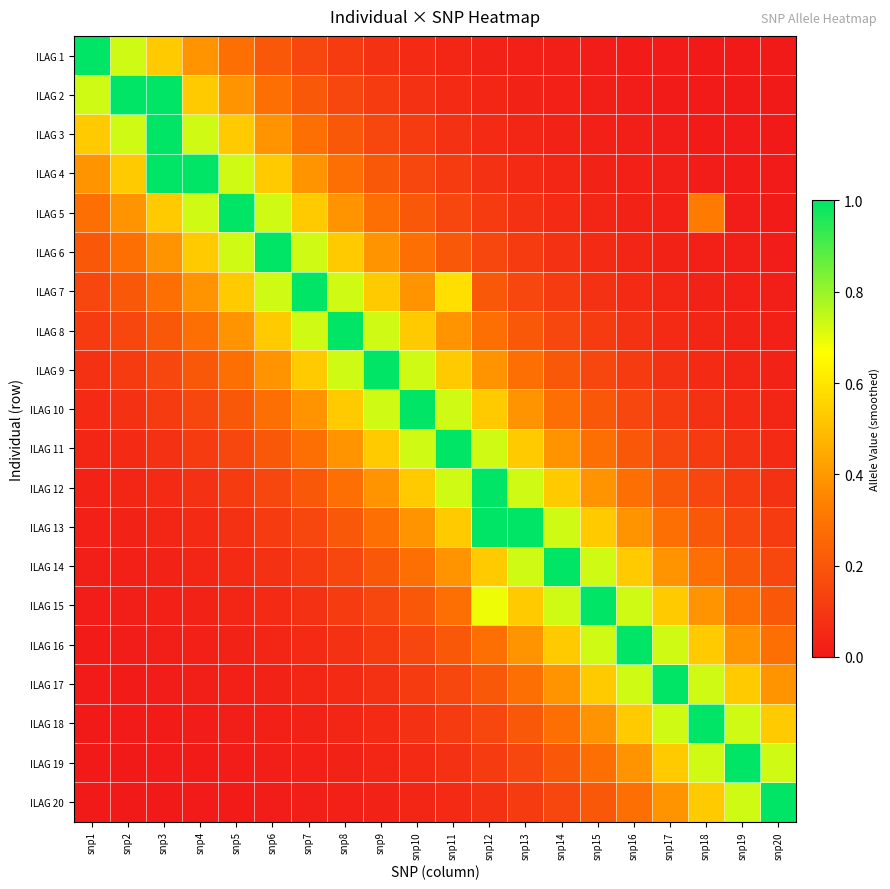

Reading right to left, list all the values displayed in this chart.

ILAG 1: snp20=0.0	snp19=0.0	snp18=0.0	snp17=0.0	snp16=0.0	snp15=0.0	snp14=0.0	snp13=0.0	snp12=0.0	snp11=0.0	snp10=0.1	snp9=0.1	snp8=0.1	snp7=0.2	snp6=0.2	snp5=0.3	snp4=0.4	snp3=0.5	snp2=0.7	snp1=1.0
ILAG 2: snp20=0.0	snp19=0.0	snp18=0.0	snp17=0.0	snp16=0.0	snp15=0.0	snp14=0.0	snp13=0.0	snp12=0.0	snp11=0.1	snp10=0.1	snp9=0.1	snp8=0.2	snp7=0.2	snp6=0.3	snp5=0.4	snp4=0.5	snp3=1.0	snp2=1.0	snp1=0.7
ILAG 3: snp20=0.0	snp19=0.0	snp18=0.0	snp17=0.0	snp16=0.0	snp15=0.0	snp14=0.0	snp13=0.0	snp12=0.1	snp11=0.1	snp10=0.1	snp9=0.2	snp8=0.2	snp7=0.3	snp6=0.4	snp5=0.5	snp4=0.7	snp3=1.0	snp2=0.7	snp1=0.5
ILAG 4: snp20=0.0	snp19=0.0	snp18=0.0	snp17=0.0	snp16=0.0	snp15=0.0	snp14=0.0	snp13=0.1	snp12=0.1	snp11=0.1	snp10=0.2	snp9=0.2	snp8=0.3	snp7=0.4	snp6=0.5	snp5=0.7	snp4=1.0	snp3=1.0	snp2=0.5	snp1=0.4
ILAG 5: snp20=0.0	snp19=0.0	snp18=0.3	snp17=0.0	snp16=0.0	snp15=0.0	snp14=0.1	snp13=0.1	snp12=0.1	snp11=0.2	snp10=0.2	snp9=0.3	snp8=0.4	snp7=0.5	snp6=0.7	snp5=1.0	snp4=0.7	snp3=0.5	snp2=0.4	snp1=0.3
ILAG 6: snp20=0.0	snp19=0.0	snp18=0.0	snp17=0.0	snp16=0.0	snp15=0.1	snp14=0.1	snp13=0.1	snp12=0.2	snp11=0.2	snp10=0.3	snp9=0.4	snp8=0.5	snp7=0.7	snp6=1.0	snp5=0.7	snp4=0.5	snp3=0.4	snp2=0.3	snp1=0.2
ILAG 7: snp20=0.0	snp19=0.0	snp18=0.0	snp17=0.0	snp16=0.1	snp15=0.1	snp14=0.1	snp13=0.2	snp12=0.2	snp11=0.6	snp10=0.4	snp9=0.5	snp8=0.7	snp7=1.0	snp6=0.7	snp5=0.5	snp4=0.4	snp3=0.3	snp2=0.2	snp1=0.2
ILAG 8: snp20=0.0	snp19=0.0	snp18=0.0	snp17=0.1	snp16=0.1	snp15=0.1	snp14=0.2	snp13=0.2	snp12=0.3	snp11=0.4	snp10=0.5	snp9=0.7	snp8=1.0	snp7=0.7	snp6=0.5	snp5=0.4	snp4=0.3	snp3=0.2	snp2=0.2	snp1=0.1
ILAG 9: snp20=0.0	snp19=0.0	snp18=0.1	snp17=0.1	snp16=0.1	snp15=0.2	snp14=0.2	snp13=0.3	snp12=0.4	snp11=0.5	snp10=0.7	snp9=1.0	snp8=0.7	snp7=0.5	snp6=0.4	snp5=0.3	snp4=0.2	snp3=0.2	snp2=0.1	snp1=0.1
ILAG 10: snp20=0.0	snp19=0.1	snp18=0.1	snp17=0.1	snp16=0.2	snp15=0.2	snp14=0.3	snp13=0.4	snp12=0.5	snp11=0.7	snp10=1.0	snp9=0.7	snp8=0.5	snp7=0.4	snp6=0.3	snp5=0.2	snp4=0.2	snp3=0.1	snp2=0.1	snp1=0.1
ILAG 11: snp20=0.1	snp19=0.1	snp18=0.1	snp17=0.2	snp16=0.2	snp15=0.3	snp14=0.4	snp13=0.5	snp12=0.7	snp11=1.0	snp10=0.7	snp9=0.5	snp8=0.4	snp7=0.3	snp6=0.2	snp5=0.2	snp4=0.1	snp3=0.1	snp2=0.1	snp1=0.0
ILAG 12: snp20=0.1	snp19=0.1	snp18=0.2	snp17=0.2	snp16=0.3	snp15=0.4	snp14=0.5	snp13=0.7	snp12=1.0	snp11=0.7	snp10=0.5	snp9=0.4	snp8=0.3	snp7=0.2	snp6=0.2	snp5=0.1	snp4=0.1	snp3=0.1	snp2=0.0	snp1=0.0
ILAG 13: snp20=0.1	snp19=0.2	snp18=0.2	snp17=0.3	snp16=0.4	snp15=0.5	snp14=0.7	snp13=1.0	snp12=1.0	snp11=0.5	snp10=0.4	snp9=0.3	snp8=0.2	snp7=0.2	snp6=0.1	snp5=0.1	snp4=0.1	snp3=0.0	snp2=0.0	snp1=0.0
ILAG 14: snp20=0.2	snp19=0.2	snp18=0.3	snp17=0.4	snp16=0.5	snp15=0.7	snp14=1.0	snp13=0.7	snp12=0.5	snp11=0.4	snp10=0.3	snp9=0.2	snp8=0.2	snp7=0.1	snp6=0.1	snp5=0.1	snp4=0.0	snp3=0.0	snp2=0.0	snp1=0.0
ILAG 15: snp20=0.2	snp19=0.3	snp18=0.4	snp17=0.5	snp16=0.7	snp15=1.0	snp14=0.7	snp13=0.5	snp12=0.7	snp11=0.3	snp10=0.2	snp9=0.2	snp8=0.1	snp7=0.1	snp6=0.1	snp5=0.0	snp4=0.0	snp3=0.0	snp2=0.0	snp1=0.0
ILAG 16: snp20=0.3	snp19=0.4	snp18=0.5	snp17=0.7	snp16=1.0	snp15=0.7	snp14=0.5	snp13=0.4	snp12=0.3	snp11=0.2	snp10=0.2	snp9=0.1	snp8=0.1	snp7=0.1	snp6=0.0	snp5=0.0	snp4=0.0	snp3=0.0	snp2=0.0	snp1=0.0
ILAG 17: snp20=0.4	snp19=0.5	snp18=0.7	snp17=1.0	snp16=0.7	snp15=0.5	snp14=0.4	snp13=0.3	snp12=0.2	snp11=0.2	snp10=0.1	snp9=0.1	snp8=0.1	snp7=0.0	snp6=0.0	snp5=0.0	snp4=0.0	snp3=0.0	snp2=0.0	snp1=0.0
ILAG 18: snp20=0.5	snp19=0.7	snp18=1.0	snp17=0.7	snp16=0.5	snp15=0.4	snp14=0.3	snp13=0.2	snp12=0.2	snp11=0.1	snp10=0.1	snp9=0.1	snp8=0.0	snp7=0.0	snp6=0.0	snp5=0.0	snp4=0.0	snp3=0.0	snp2=0.0	snp1=0.0
ILAG 19: snp20=0.7	snp19=1.0	snp18=0.7	snp17=0.5	snp16=0.4	snp15=0.3	snp14=0.2	snp13=0.2	snp12=0.1	snp11=0.1	snp10=0.1	snp9=0.0	snp8=0.0	snp7=0.0	snp6=0.0	snp5=0.0	snp4=0.0	snp3=0.0	snp2=0.0	snp1=0.0
ILAG 20: snp20=1.0	snp19=0.7	snp18=0.5	snp17=0.4	snp16=0.3	snp15=0.2	snp14=0.2	snp13=0.1	snp12=0.1	snp11=0.1	snp10=0.0	snp9=0.0	snp8=0.0	snp7=0.0	snp6=0.0	snp5=0.0	snp4=0.0	snp3=0.0	snp2=0.0	snp1=0.0